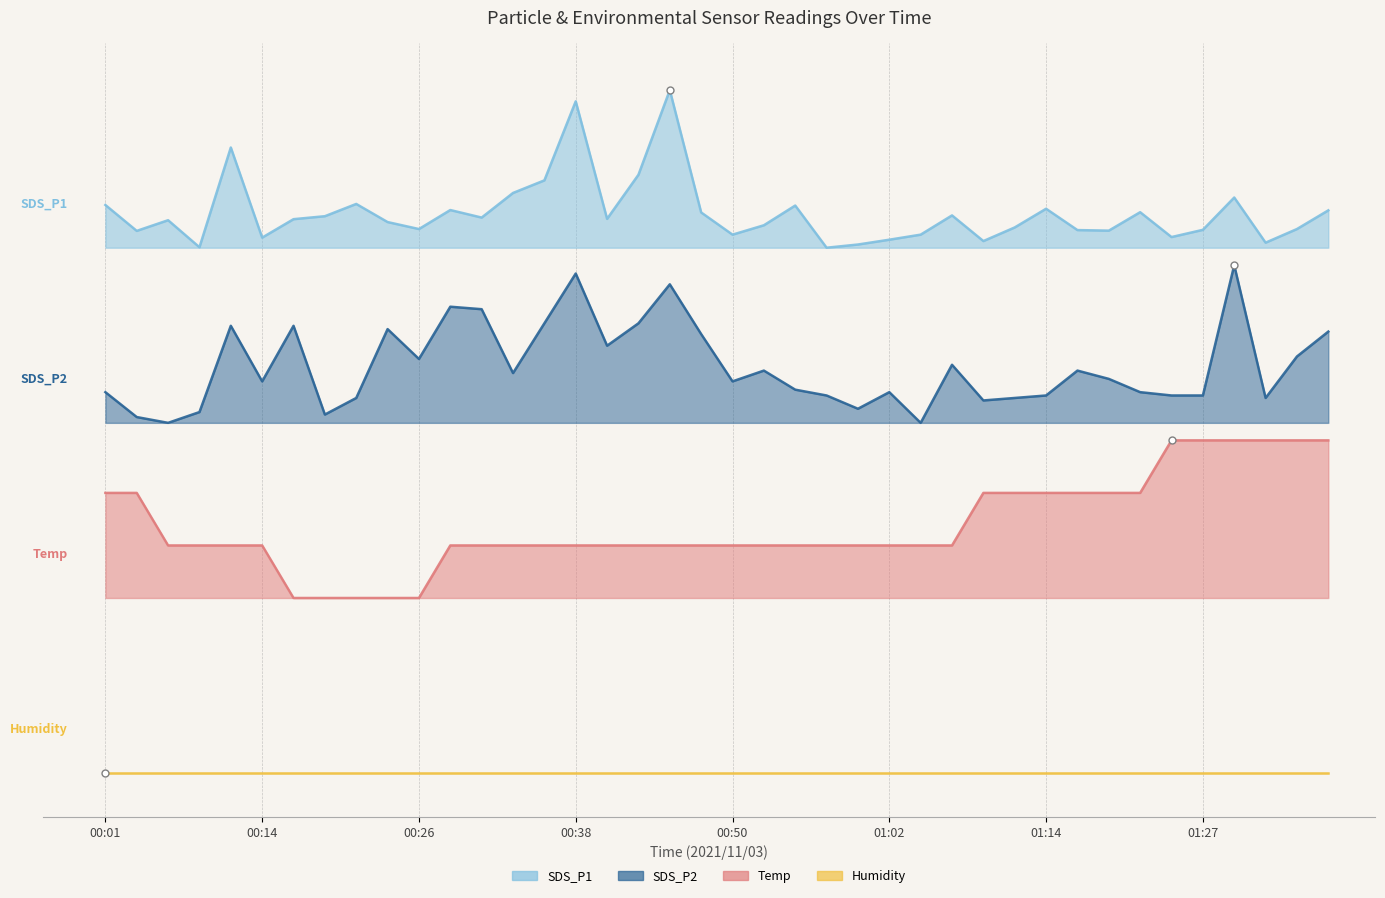

List the labels in order of SDS_P2 value, smallest first.

00:06, 01:05, 00:04, 00:18, 00:09, 01:00, 01:10, 00:21, 01:12, 01:31, 00:57, 01:14, 01:24, 01:27, 00:01, 01:02, 01:22, 00:55, 00:14, 00:50, 01:19, 00:33, 00:53, 01:17, 01:07, 00:26, 01:34, 00:40, 00:48, 01:36, 00:23, 00:11, 00:16, 00:35, 00:43, 00:31, 00:28, 00:45, 00:38, 01:29